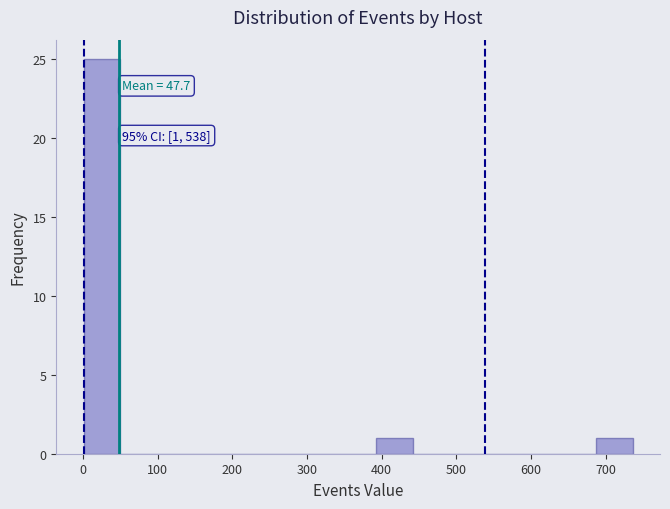

Which range on the x-axis has the tallest bar?

1 to 50